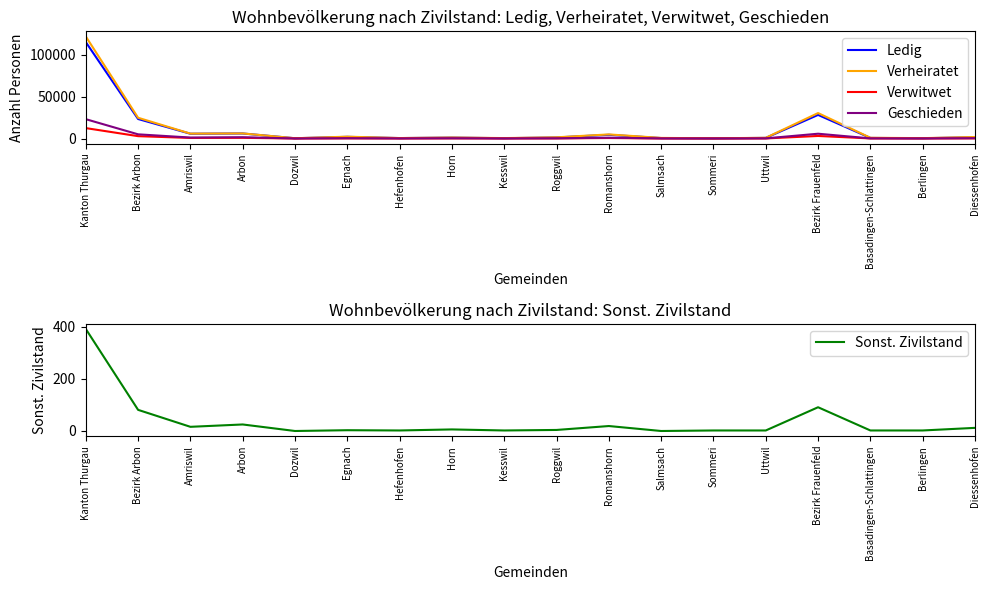

What is the value of the Verwitwet point at the 9th from the left?

51